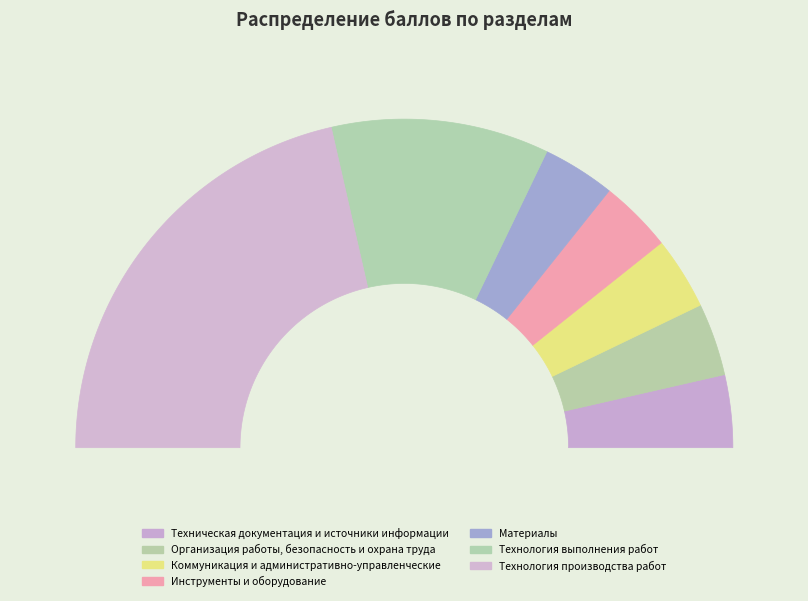

Which slice is the largest?

Технология производства работ